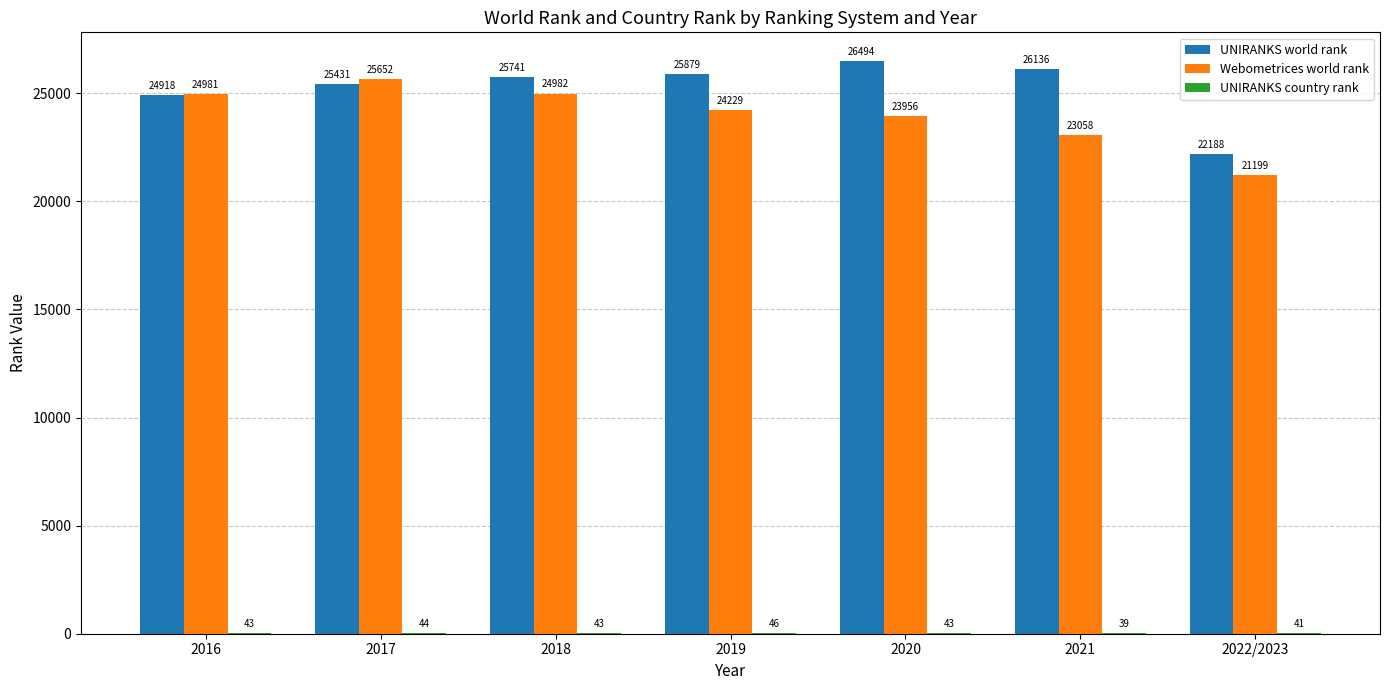

Which series has the largest range (max minus min)?

Webometrices world rank